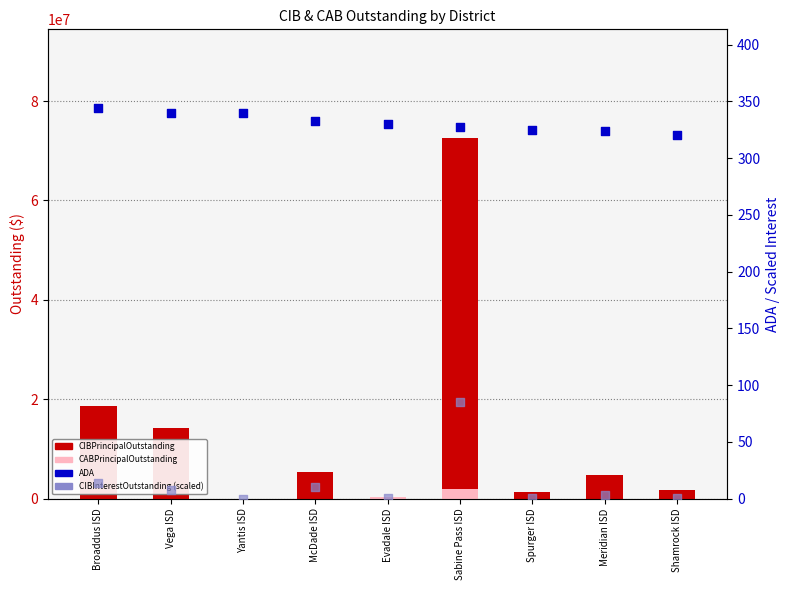

Which series has the largest Y range (max minus min)?

CIBPrincipalOutstanding